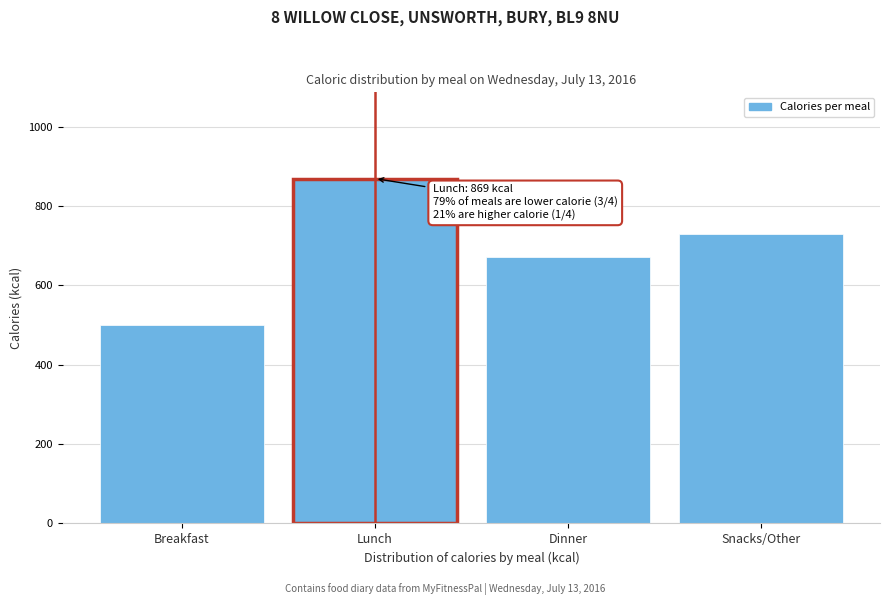

Reading left to right, extract all data points from this chart.

500	869	672	730